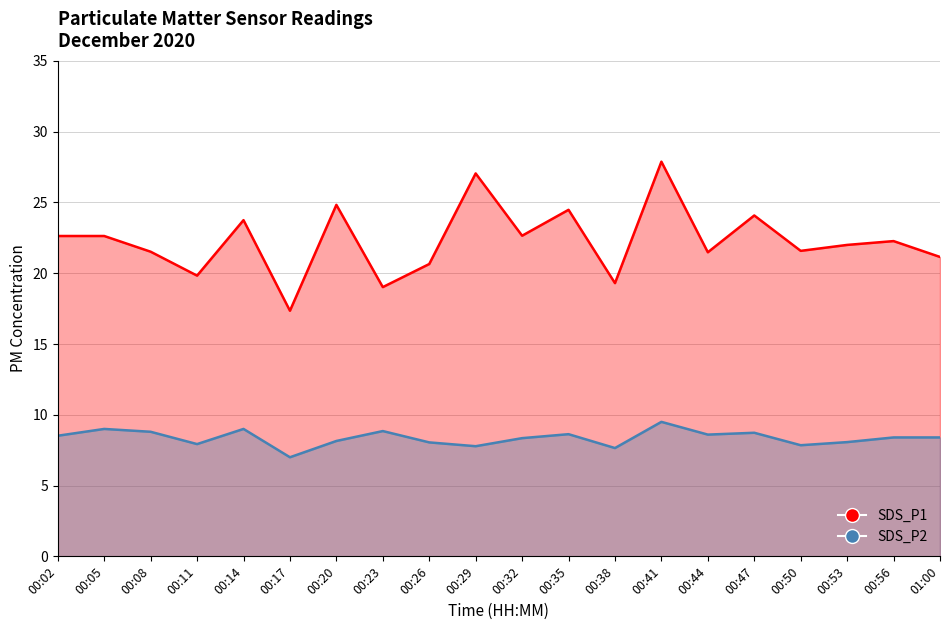

What is the sum of all SDS_P2 values?

167.3